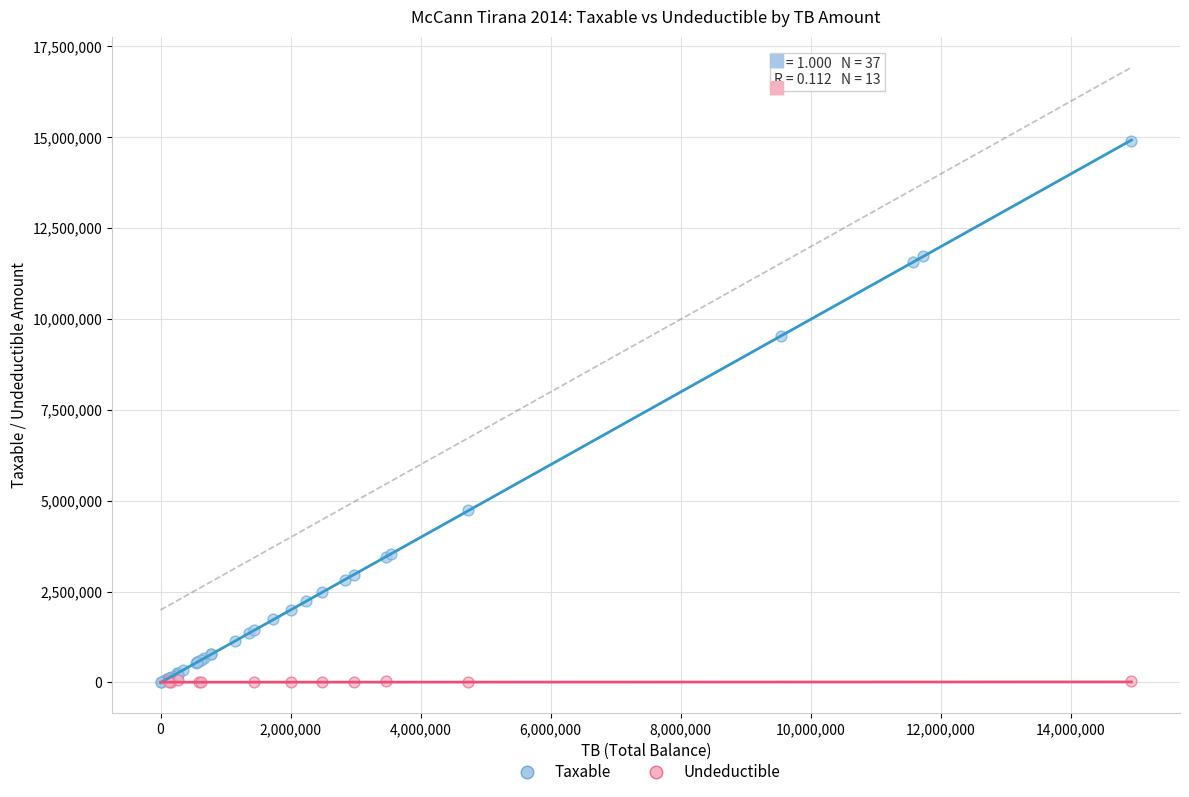

Which series has the widest spread of Y values?

Taxable